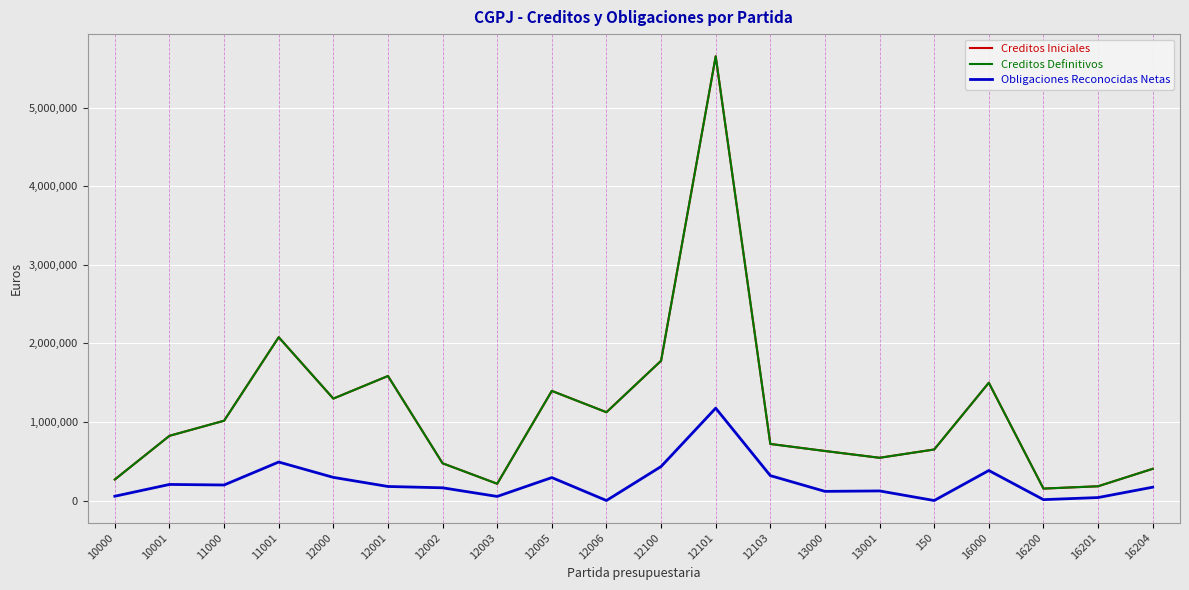

List the labels in order of Creditos Definitivos value, largest first.

12101, 11001, 12100, 12001, 16000, 12005, 12000, 12006, 11000, 10001, 12103, 150, 13000, 13001, 12002, 16204, 10000, 12003, 16201, 16200